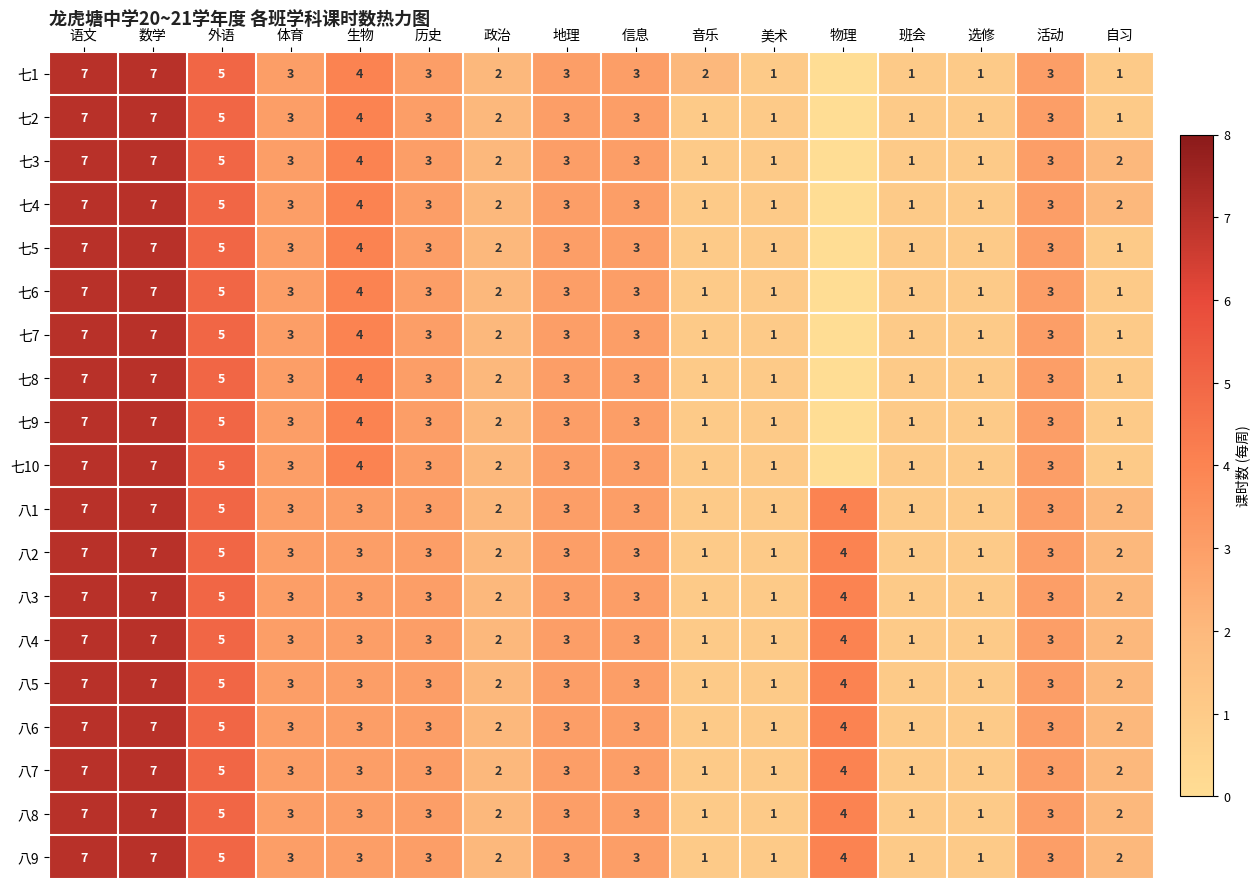

True or false: 七1 has a value of 7 at 生物.

False